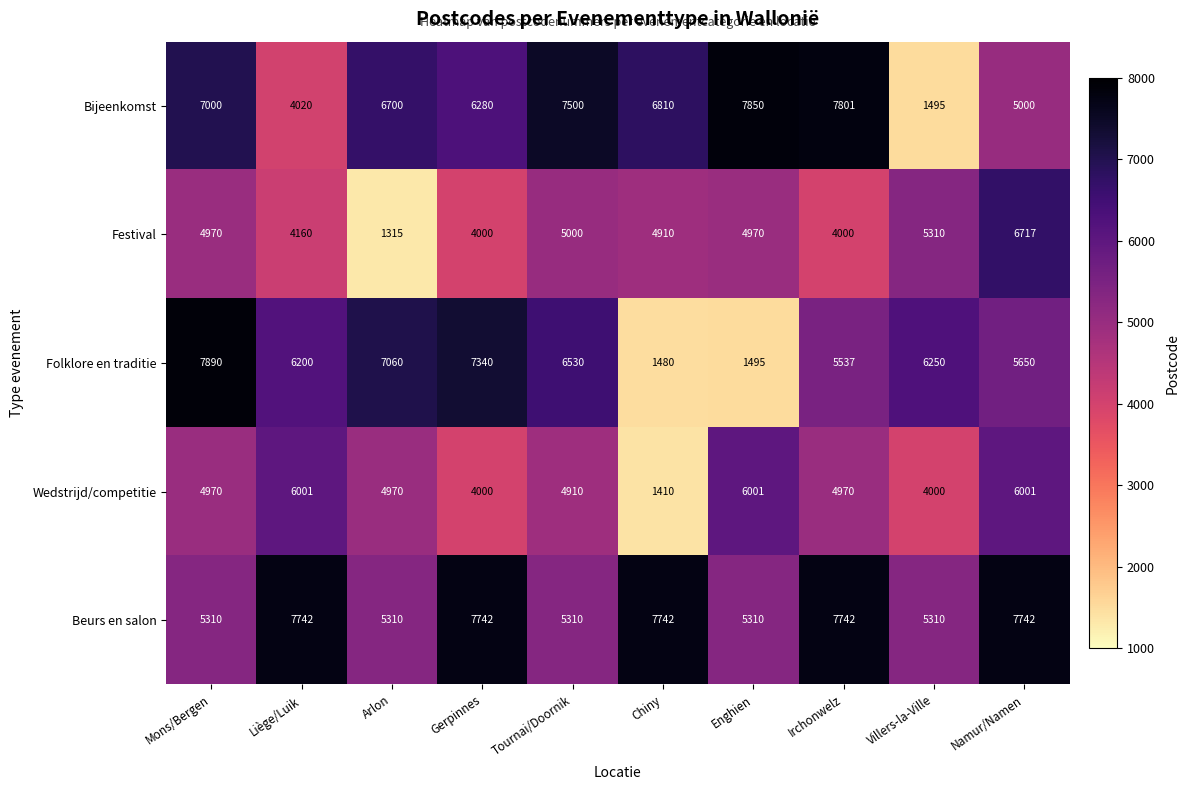

At how many categories does at least one series exceed 6560?

9